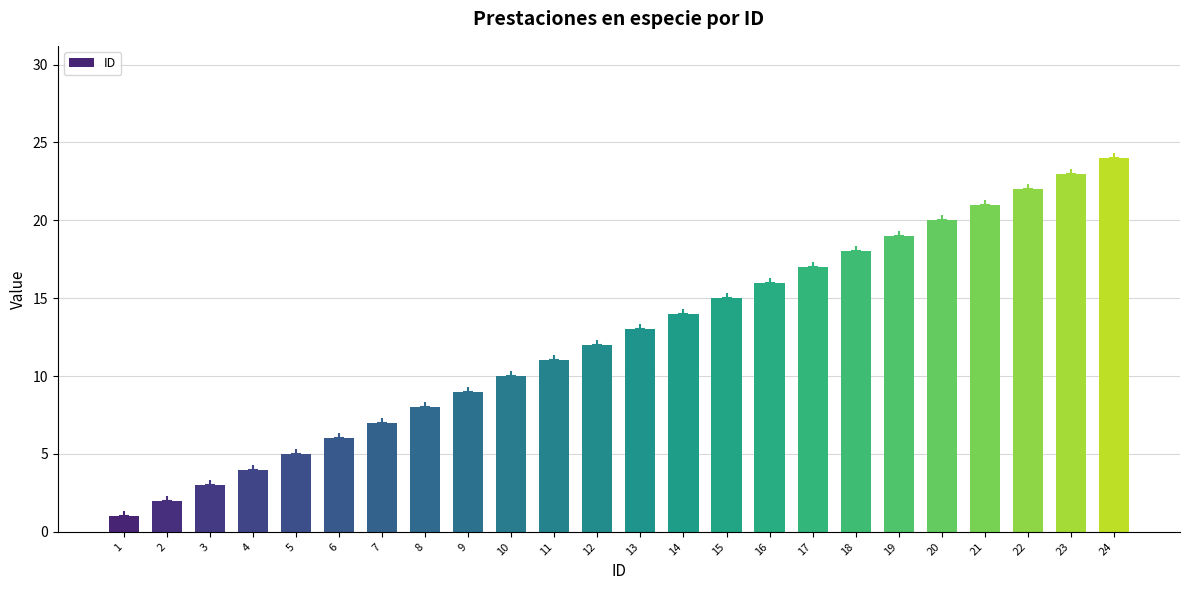

How many data points are less than 13?

12